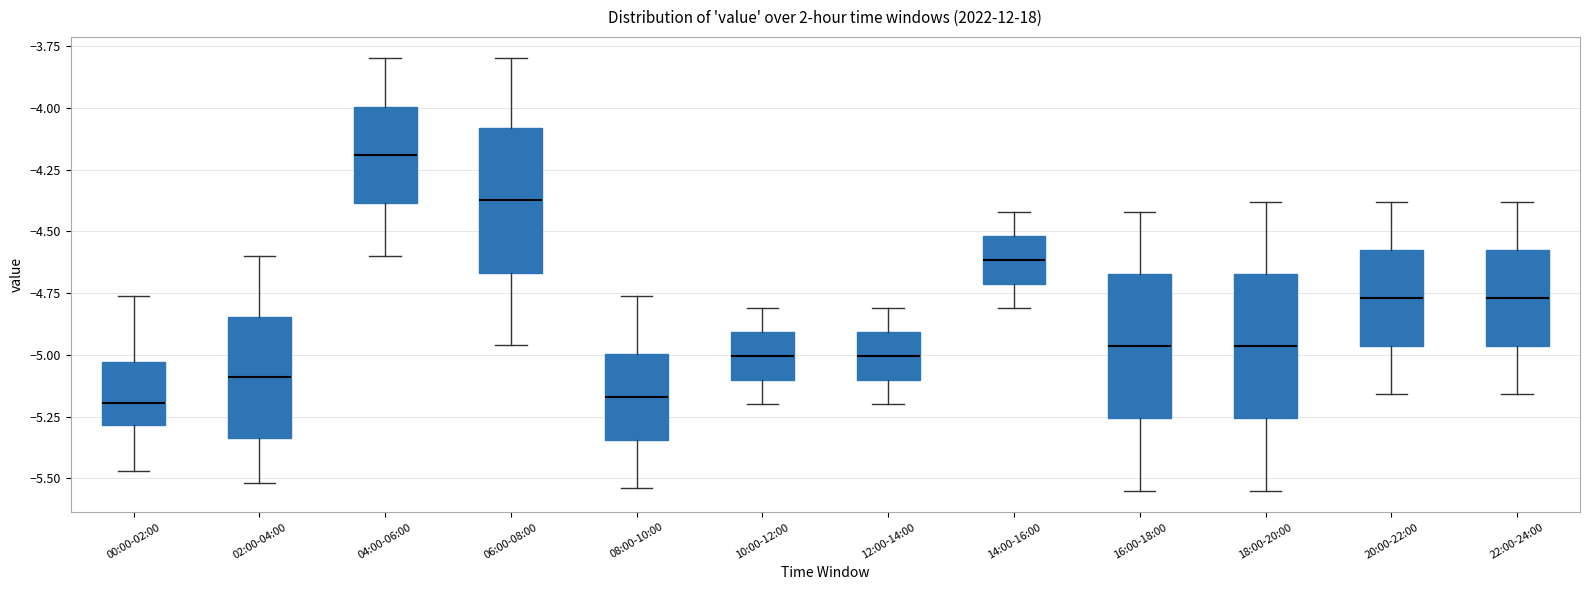

Which box's median line is the highest?

04:00-06:00